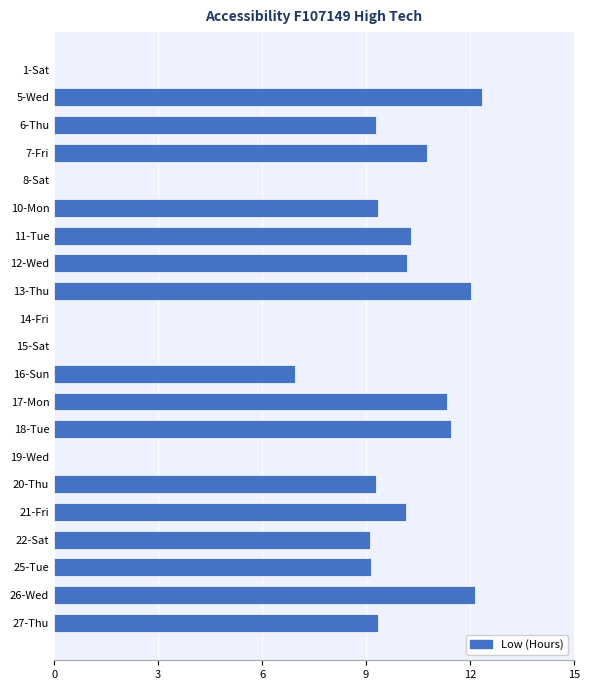

How many data points does each series have?

21